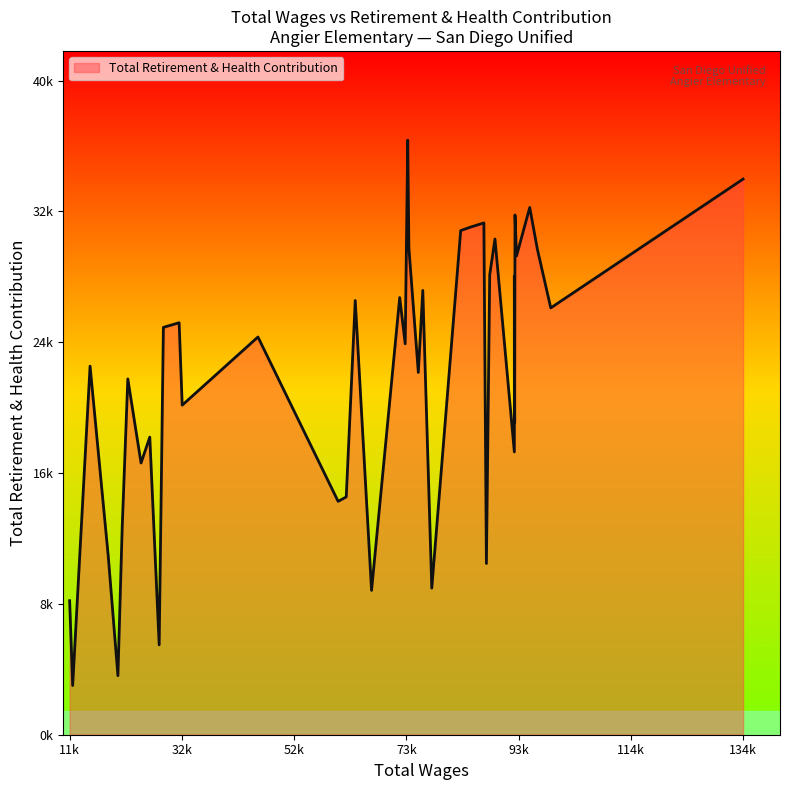

How many distinct data groups are displayed?

1